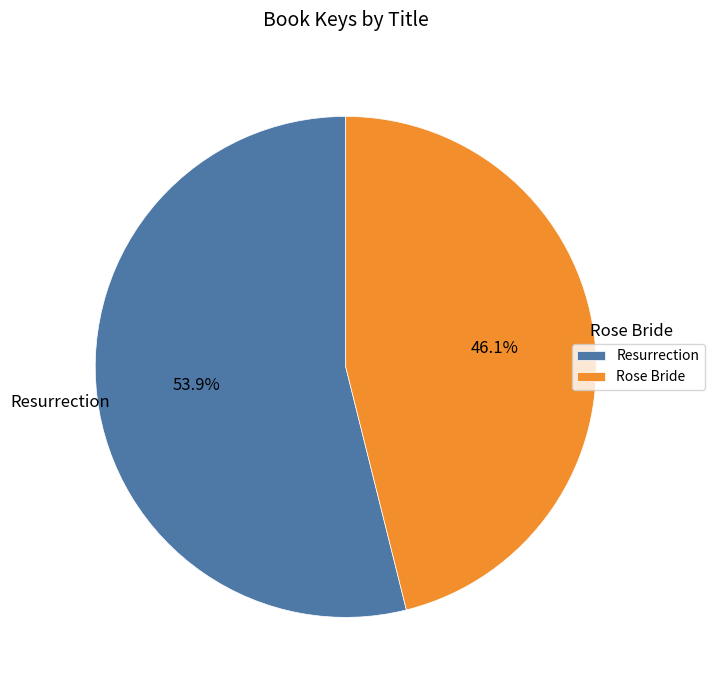

Does any single category account for the majority?

Yes